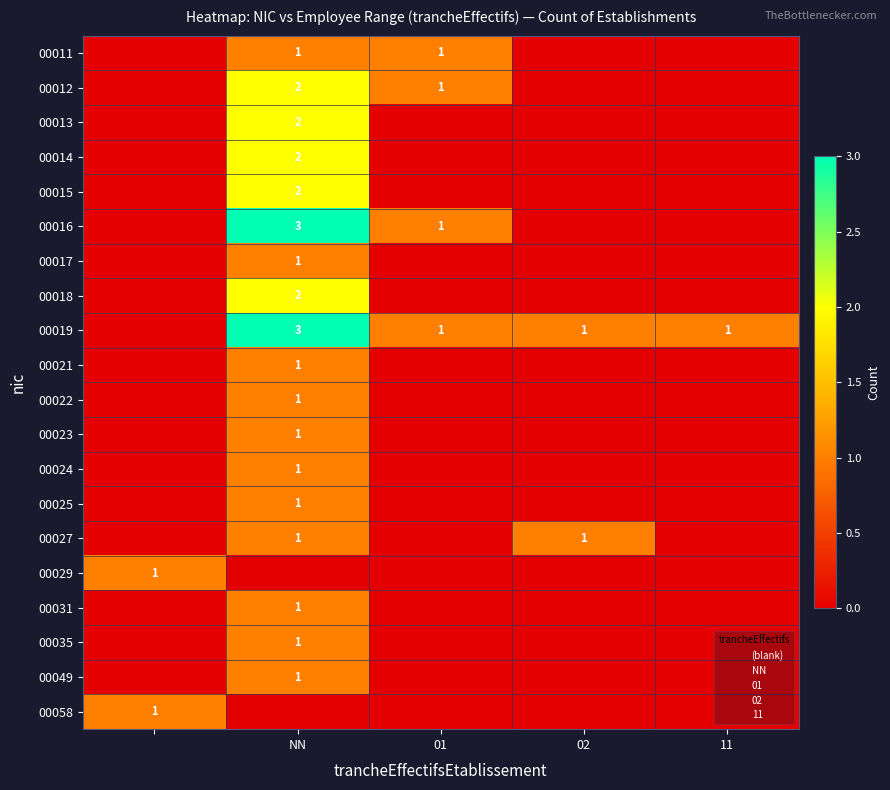

True or false: 00022 has a value of 1 at NN.

True